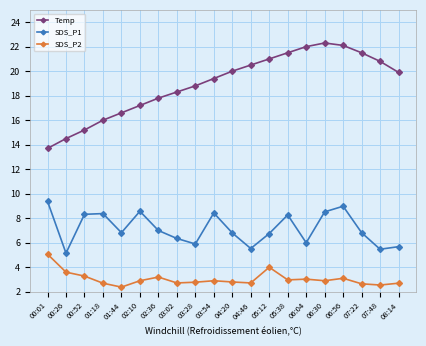

Rank the series by their maximum value, from highest to lowest.

Temp, SDS_P1, SDS_P2